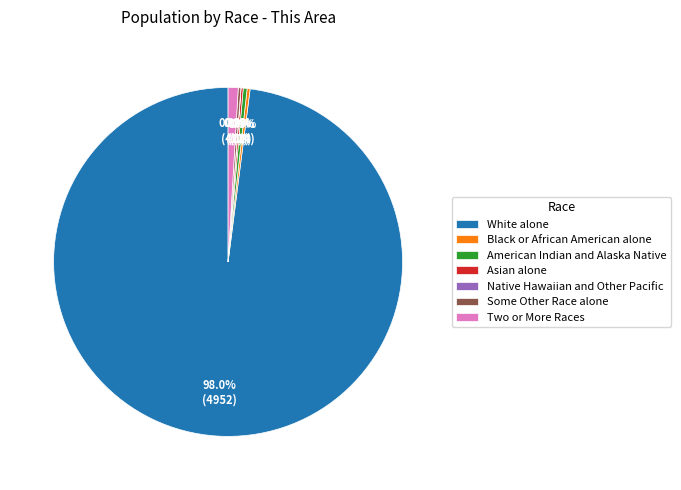

What is the ratio of the value at American Indian and Alaska Native to the value at Two or More Races?

0.4